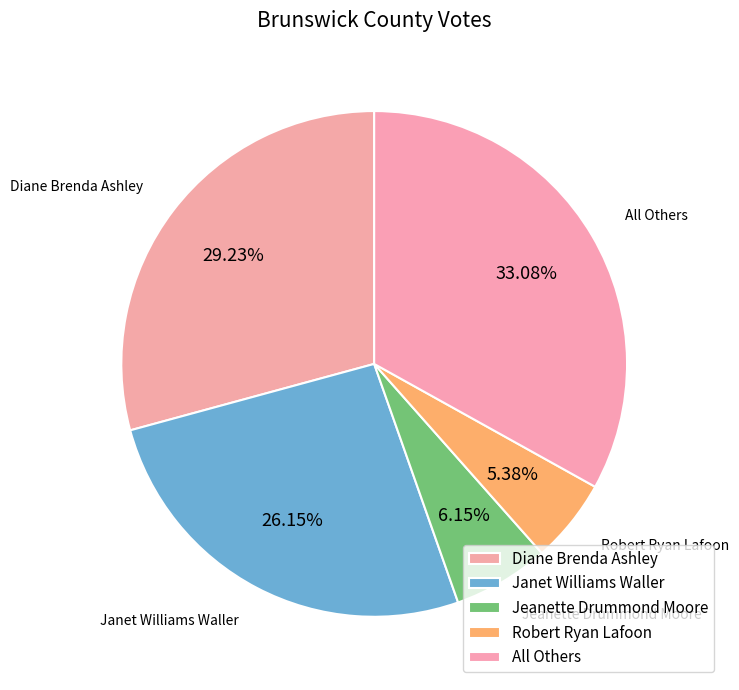

How much of the chart is everything except Jeanette Drummond Moore?

93.8%